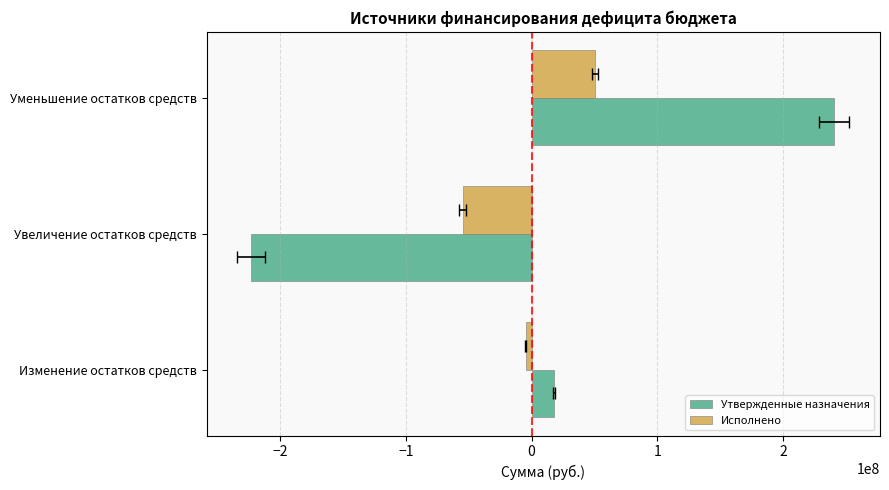

Rank the series at Уменьшение остатков средств from lowest to highest value.

Исполнено, Утвержденные назначения